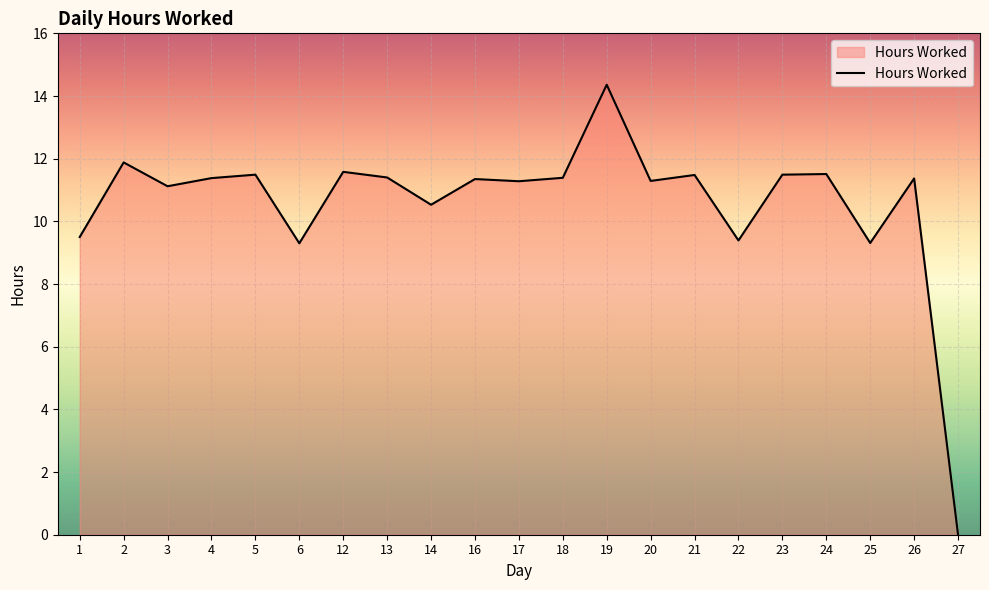

The value at 4 is 11.4. True or false?

True